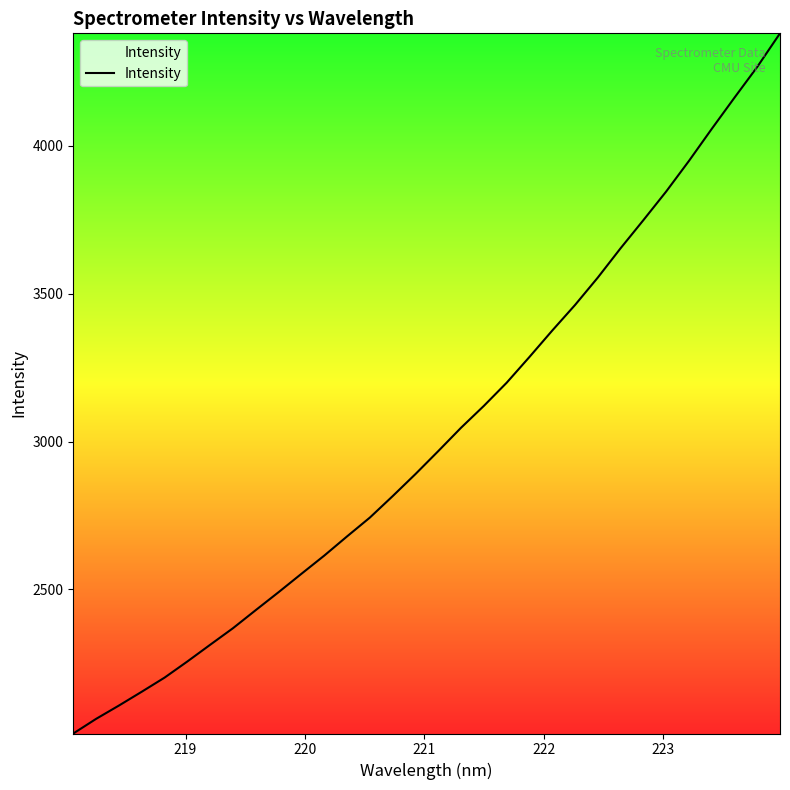

What is the difference between the second highest and minimum values?

2254.9